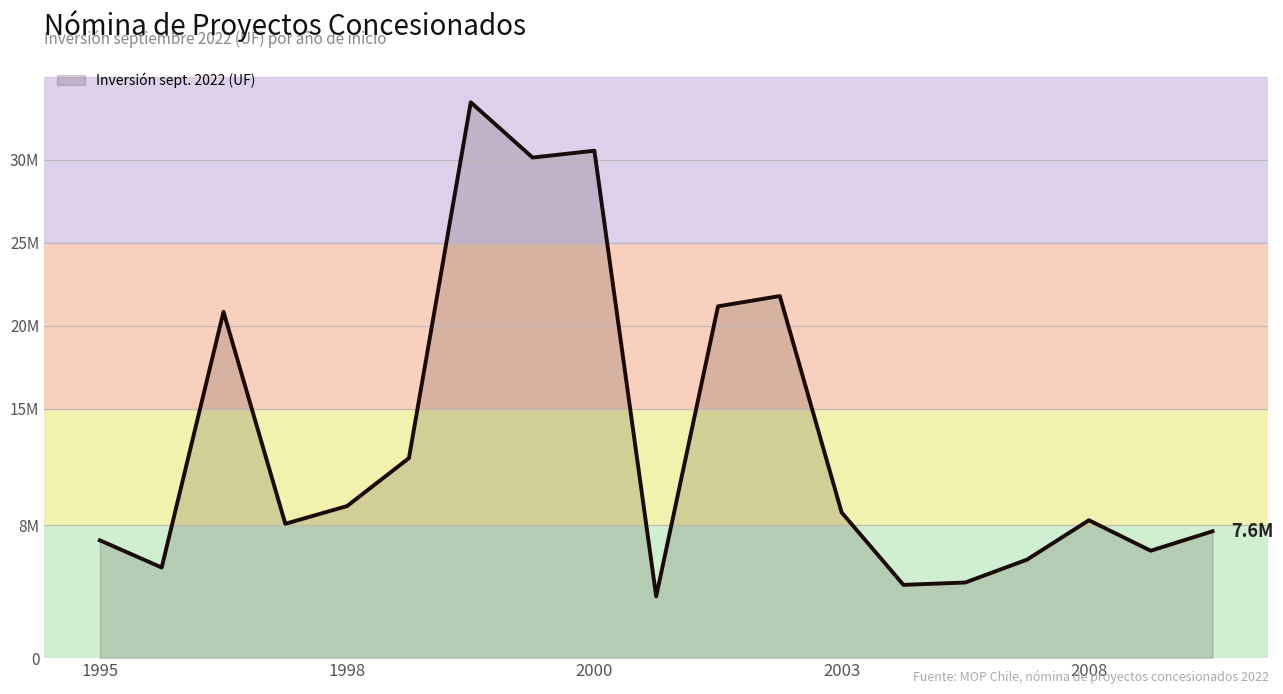

Is this an area chart (filled region under the line)?

Yes